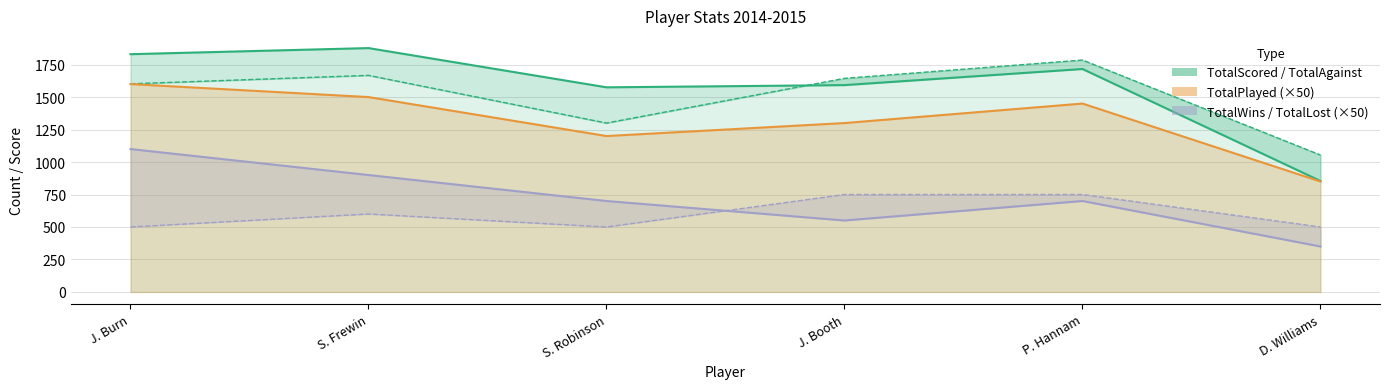

Rank the series by their maximum value, from highest to lowest.

TotalScored, TotalAgainst, TotalPlayed, TotalWins, TotalLost